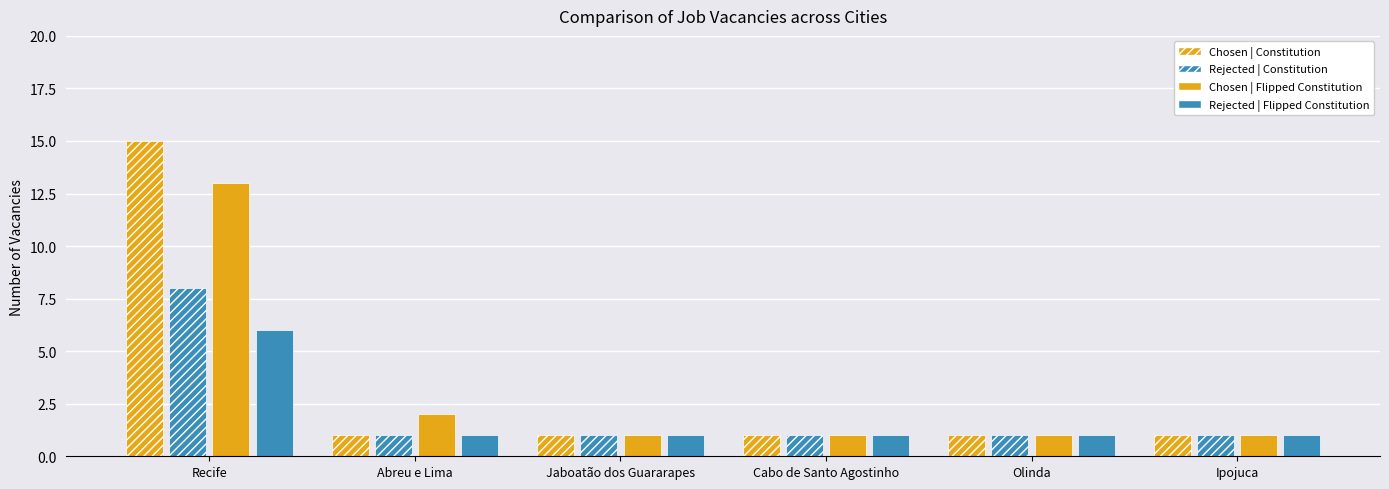

What is the label of the 4th bar from the right?

Jaboatão dos Guararapes